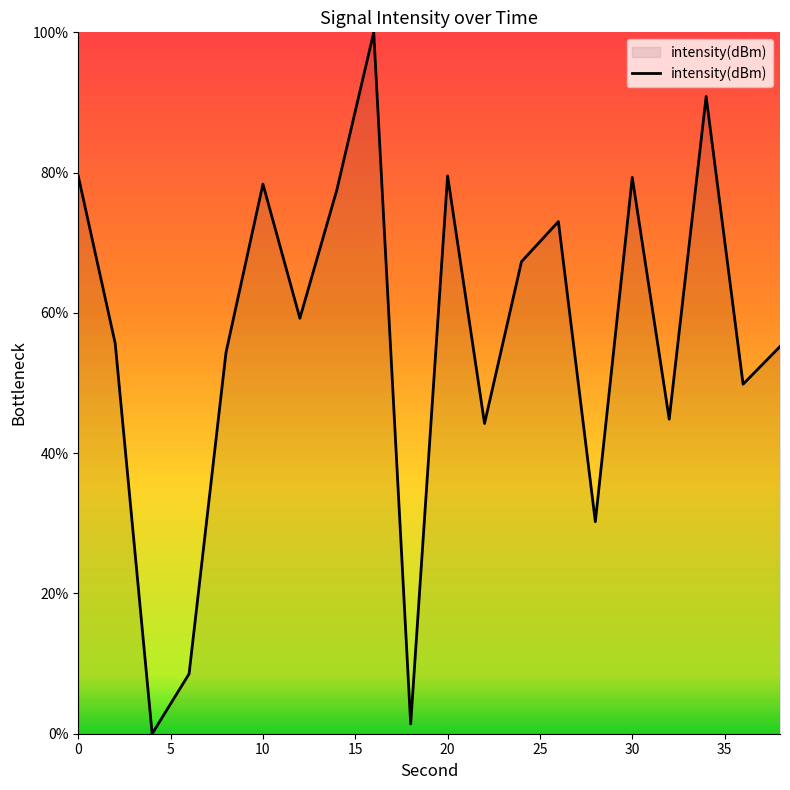

What is the maximum value shown in the chart?

100.0